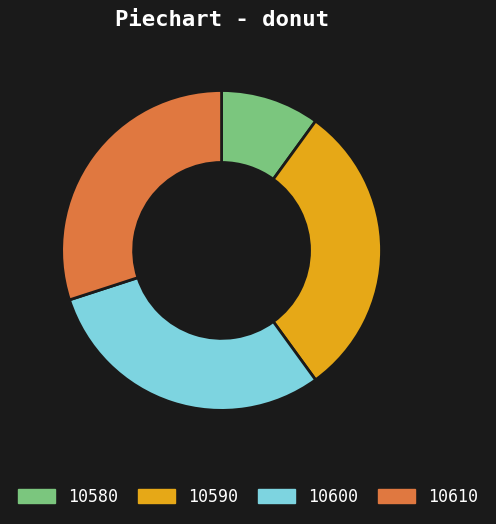

Approximately how many times larger is the value at 10590 compared to 10580?

3.0